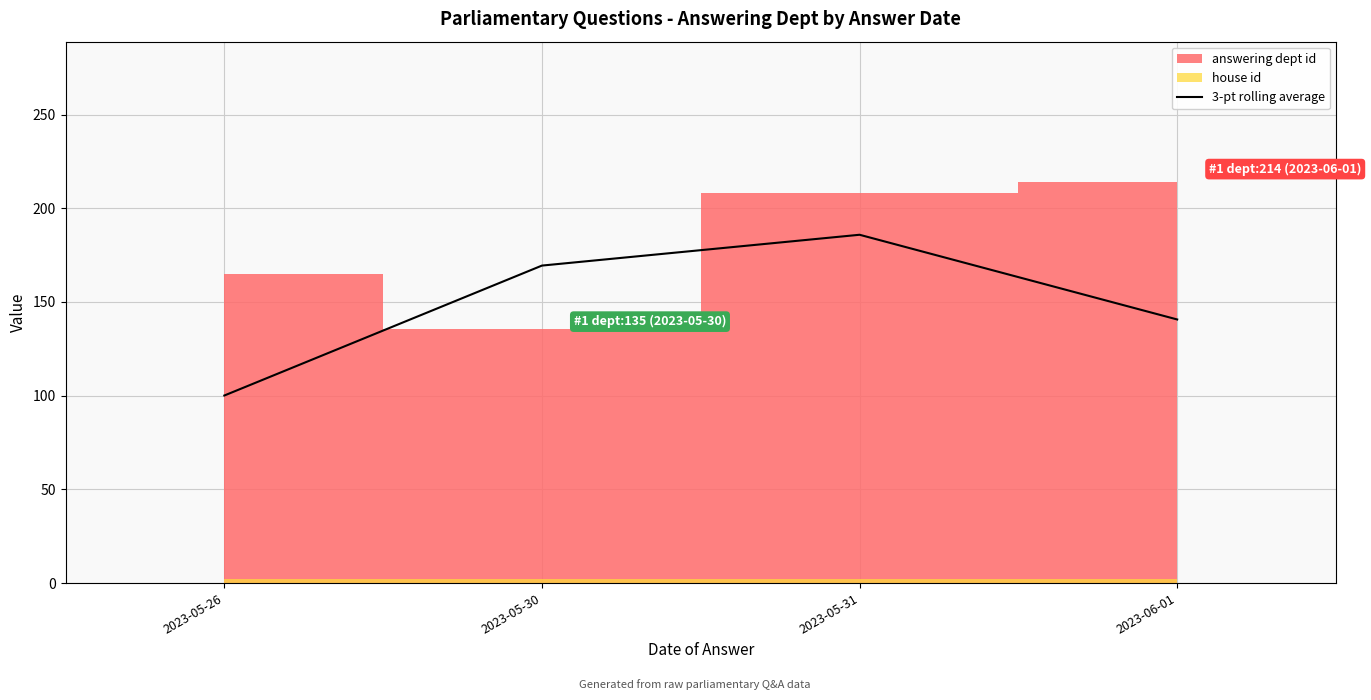

Read the value at 2023-06-01.

140.7